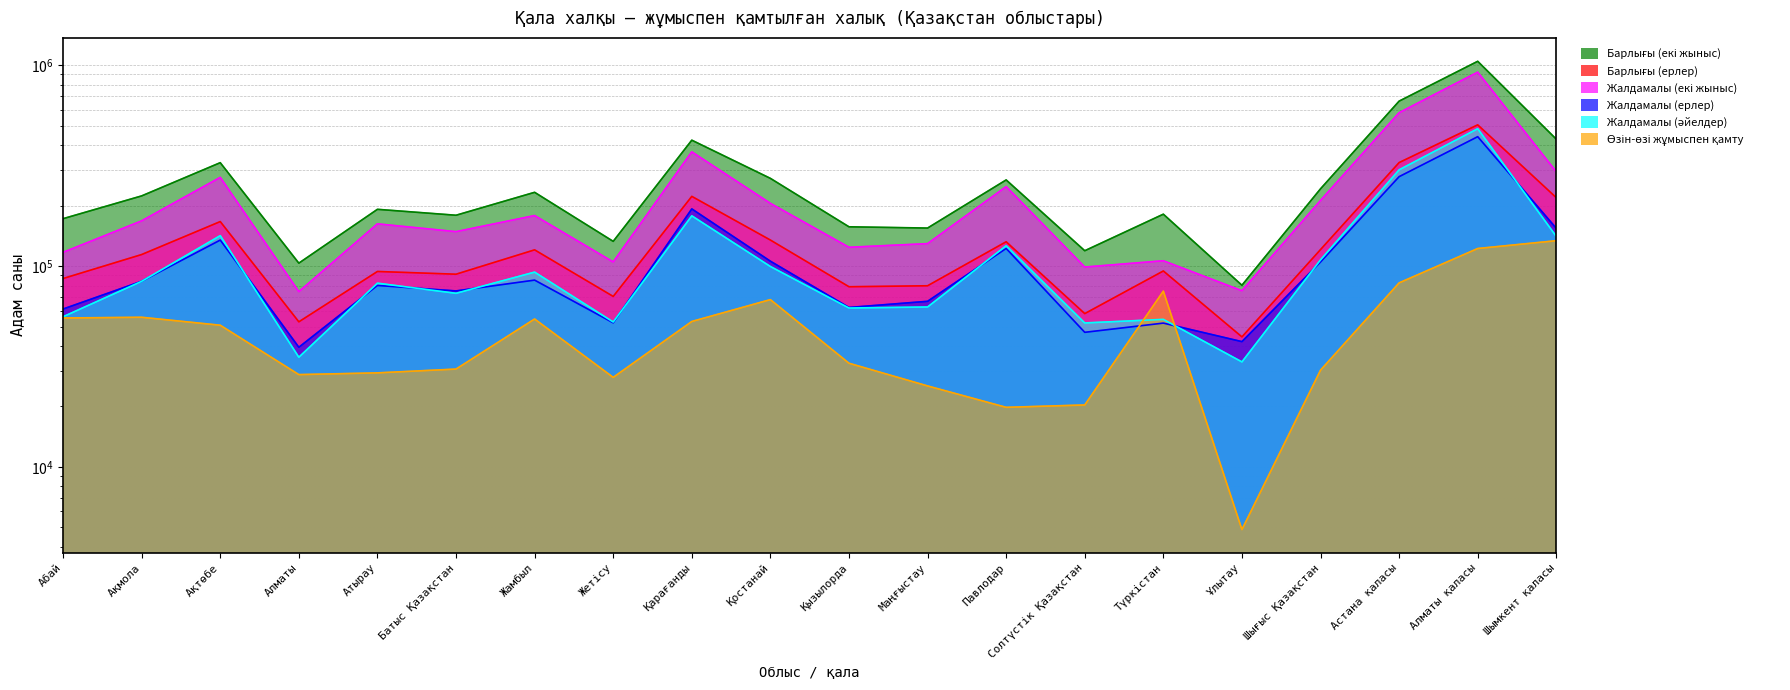

What is the maximum value for Жалдамалы (әйелдер)?

483172